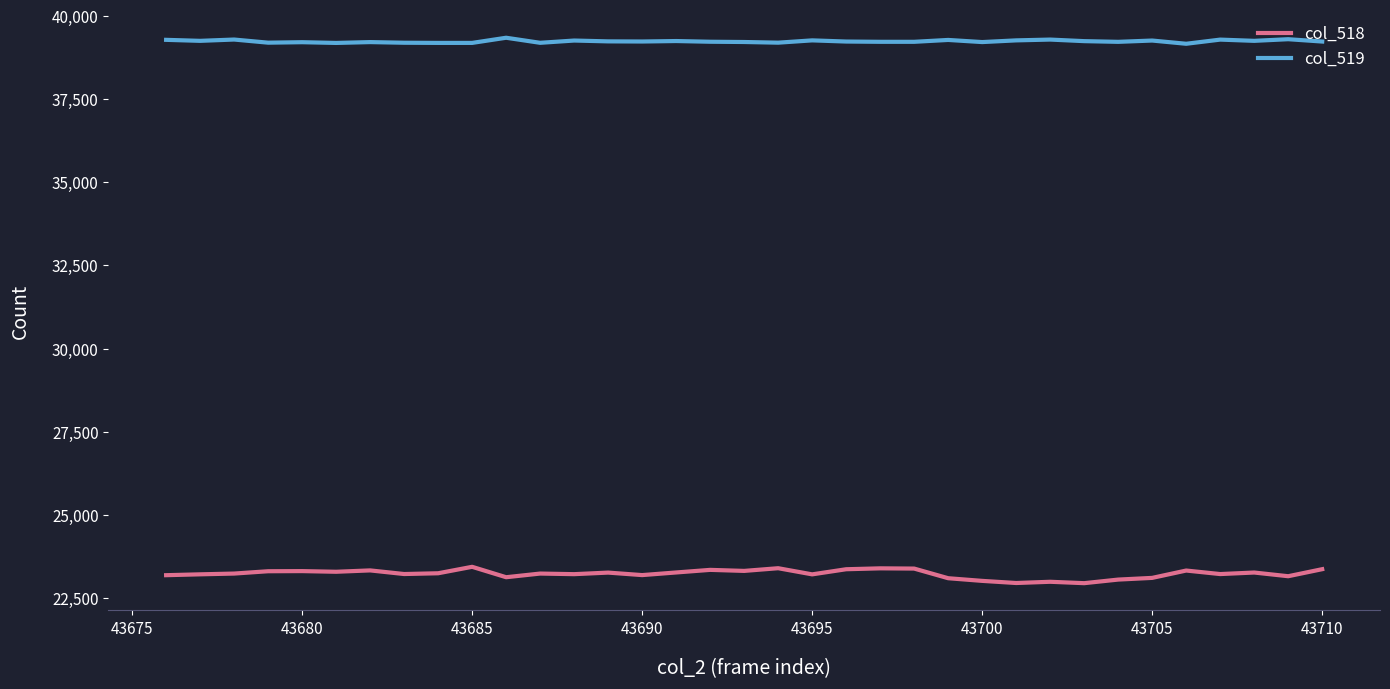

Which series has the largest total across all categories?

col_519